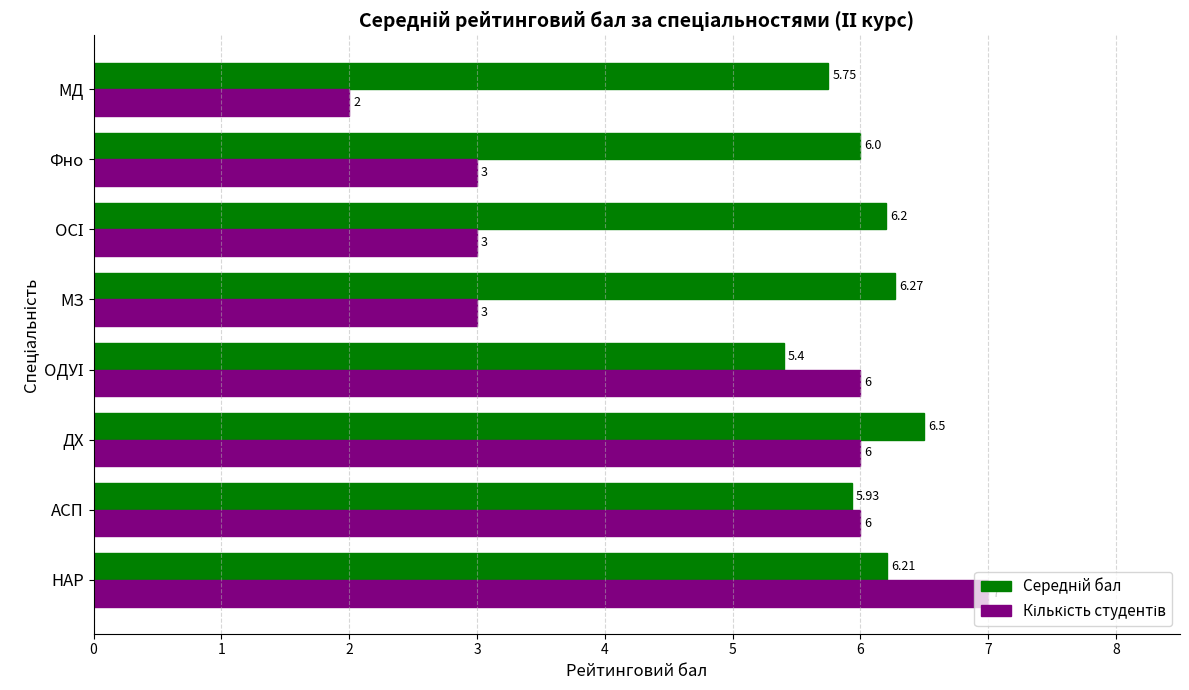

At which category does the chart reach its minimum across all series?

МД